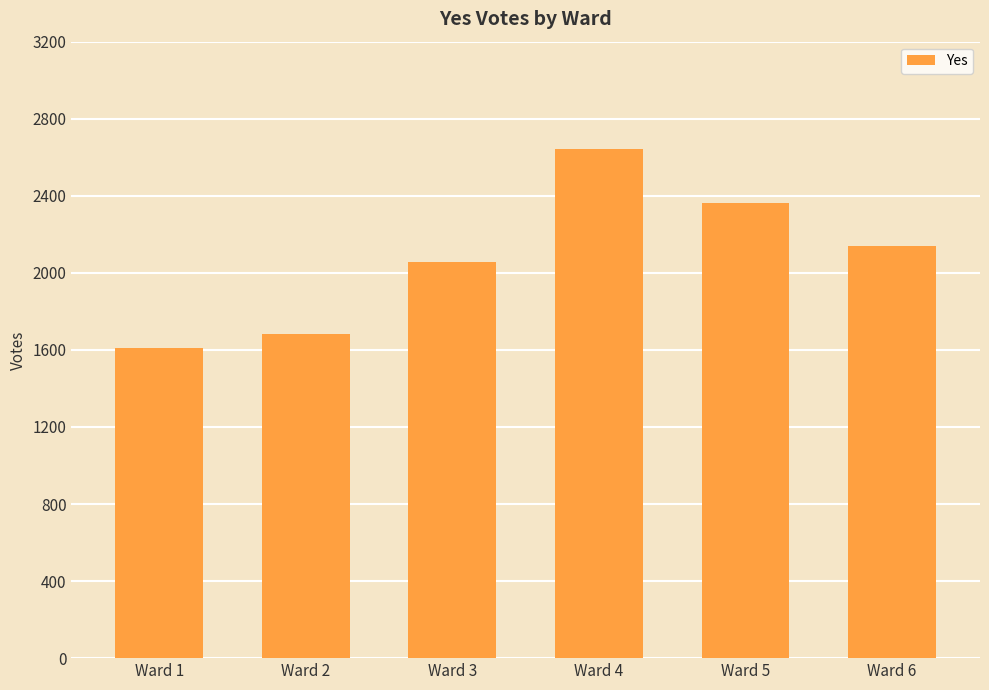

The chart shows a value of 2643 at Ward 4. True or false?

True